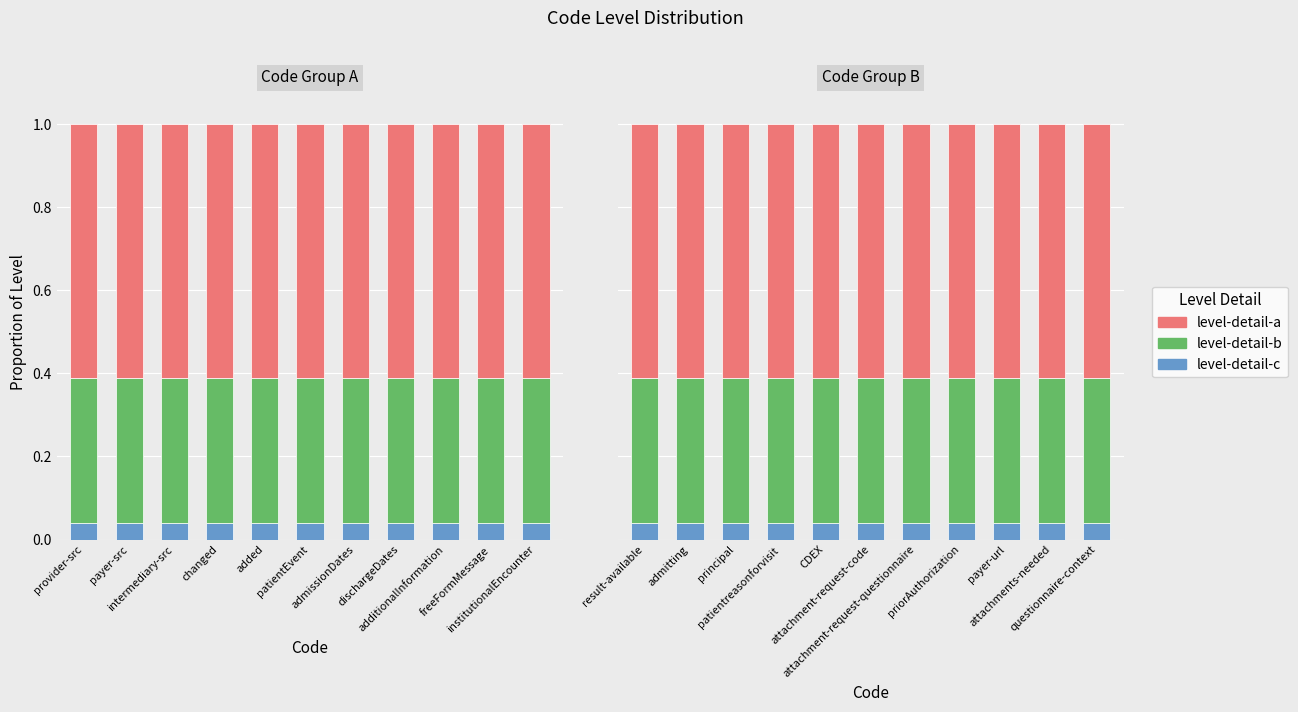

What position from the right is priorAuthorization?

4